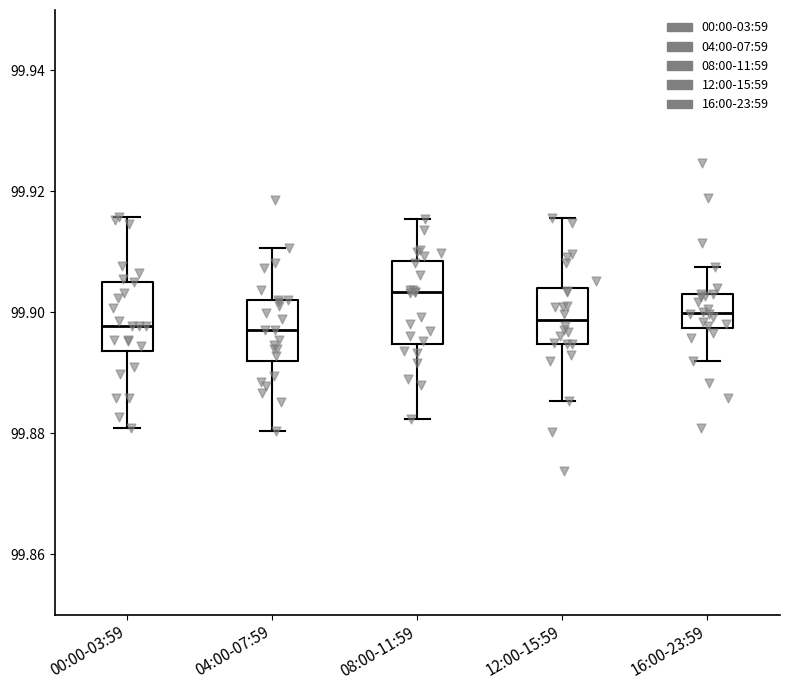

Which box is the tallest, from its lower edge to its upper edge?

08:00-11:59